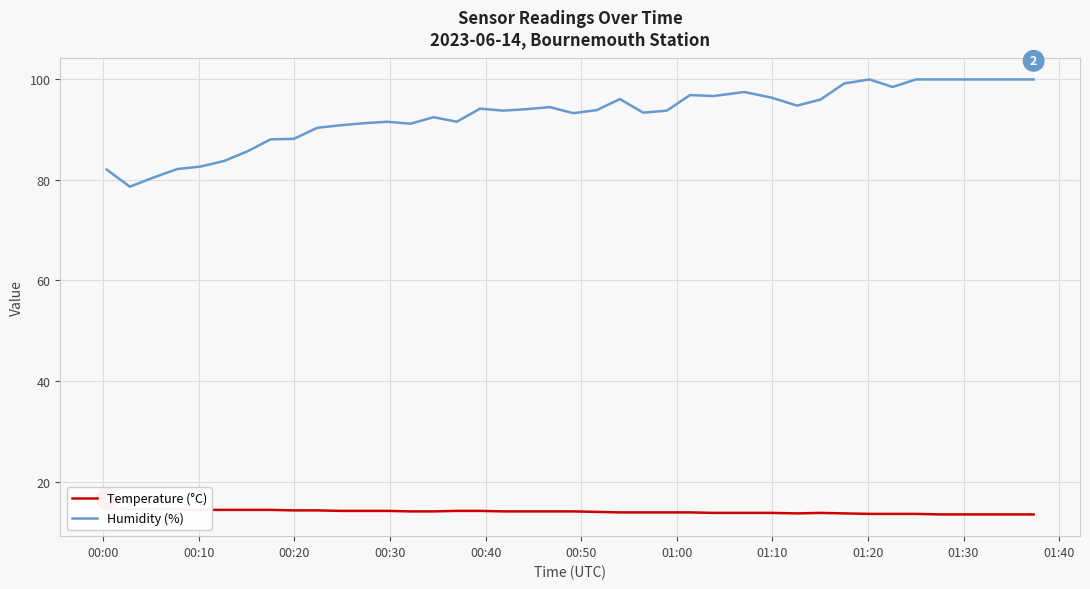

What is the highest value of the Humidity (%) series?

99.9